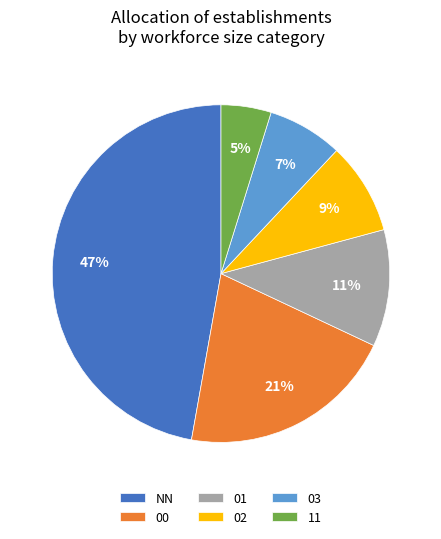

To the nearest percent, what percentage of the pie is 02?

9%